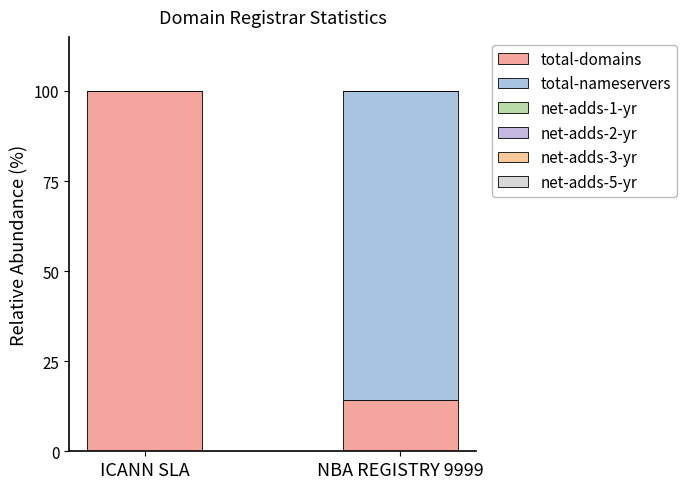

What position from the right is NBA REGISTRY 9999?

1